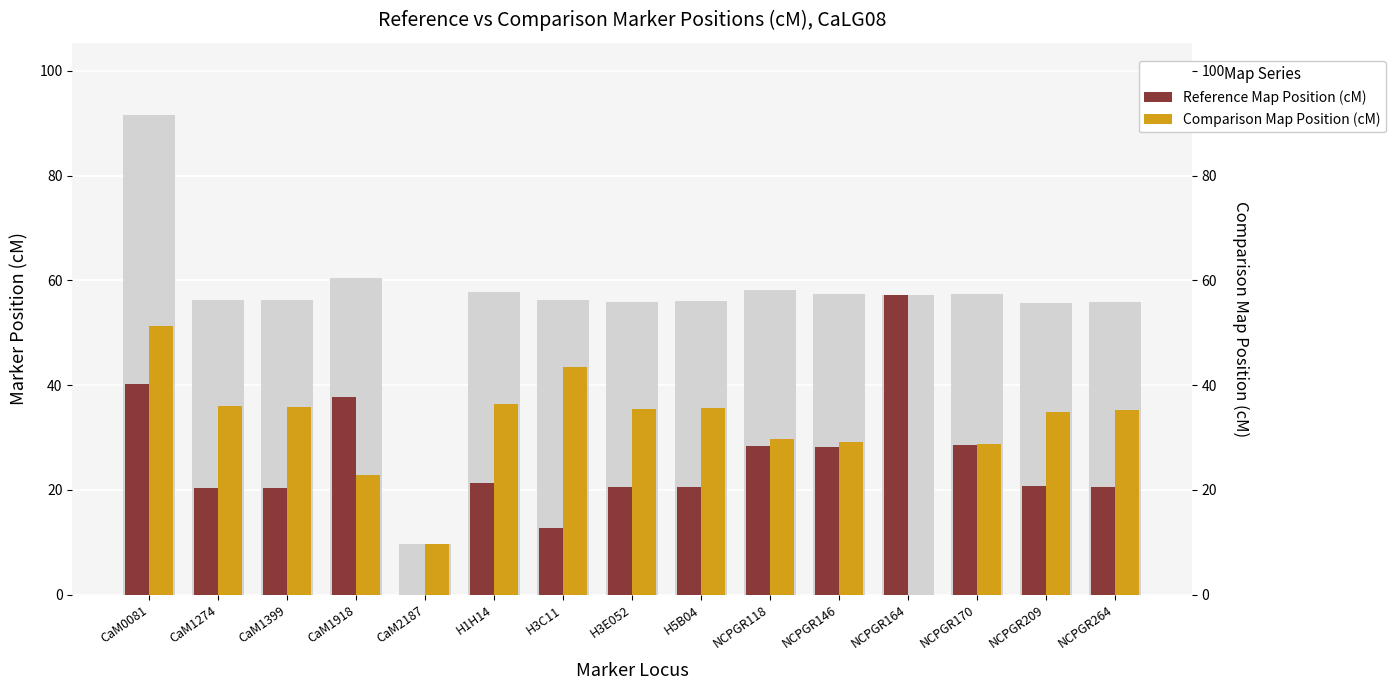

Reading left to right, what are all the values shown in this chart?

Reference Map Position (cM): CaM0081=40.3	CaM1274=20.3	CaM1399=20.4	CaM1918=37.7	CaM2187=0.0	H1H14=21.4	H3C11=12.8	H3E052=20.5	H5B04=20.5	NCPGR118=28.4	NCPGR146=28.1	NCPGR164=57.2	NCPGR170=28.6	NCPGR209=20.8	NCPGR264=20.6
Comparison Map Position (cM): CaM0081=51.3	CaM1274=36.0	CaM1399=35.9	CaM1918=22.9	CaM2187=9.7	H1H14=36.4	H3C11=43.4	H3E052=35.4	H5B04=35.6	NCPGR118=29.7	NCPGR146=29.2	NCPGR164=0.0	NCPGR170=28.9	NCPGR209=34.8	NCPGR264=35.3